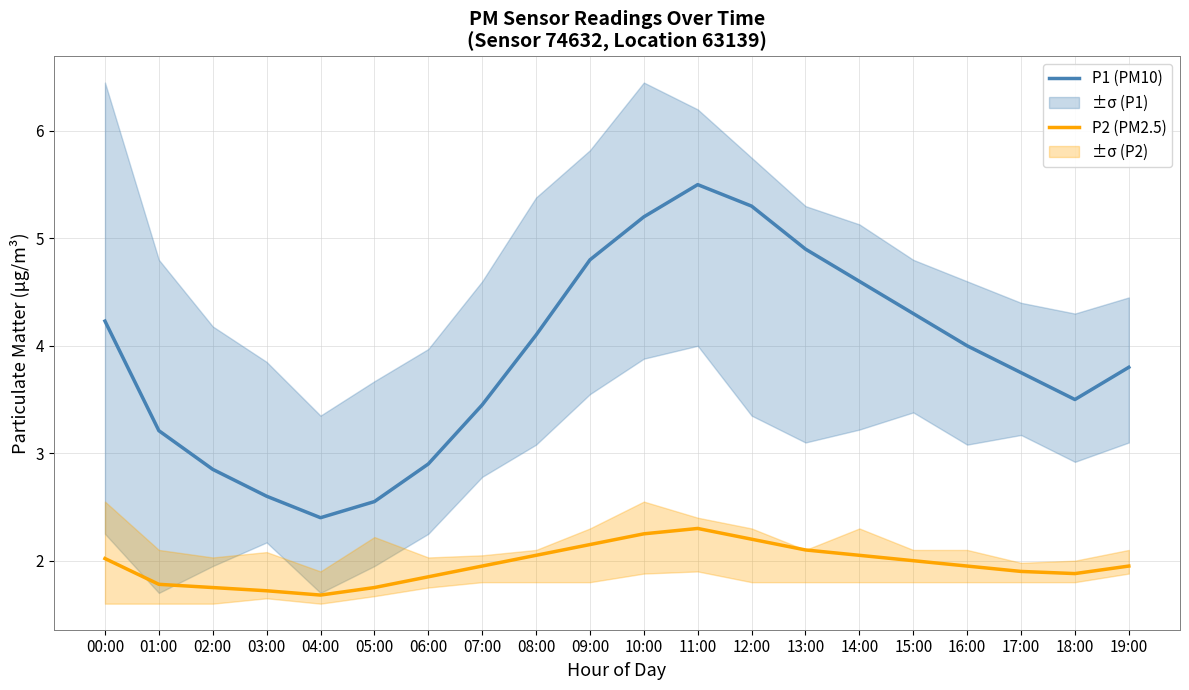

Which category has the highest value across all series?

11:00